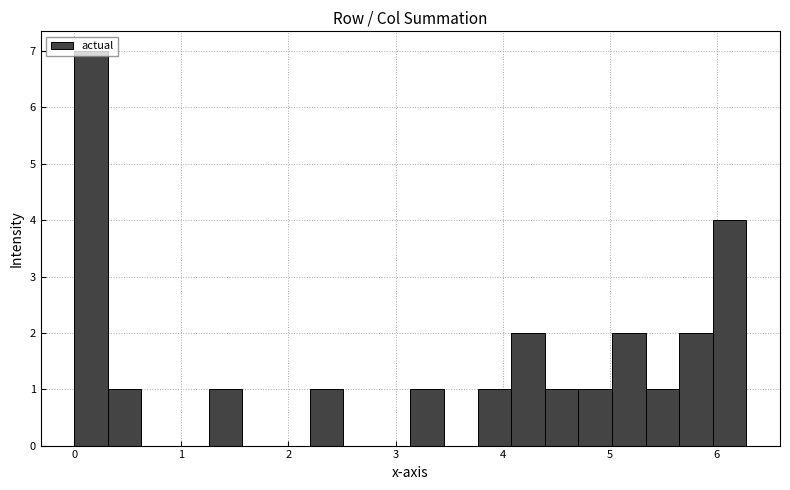

Read against the x-axis, roughly where is the centre of the tallest bar?

0.2